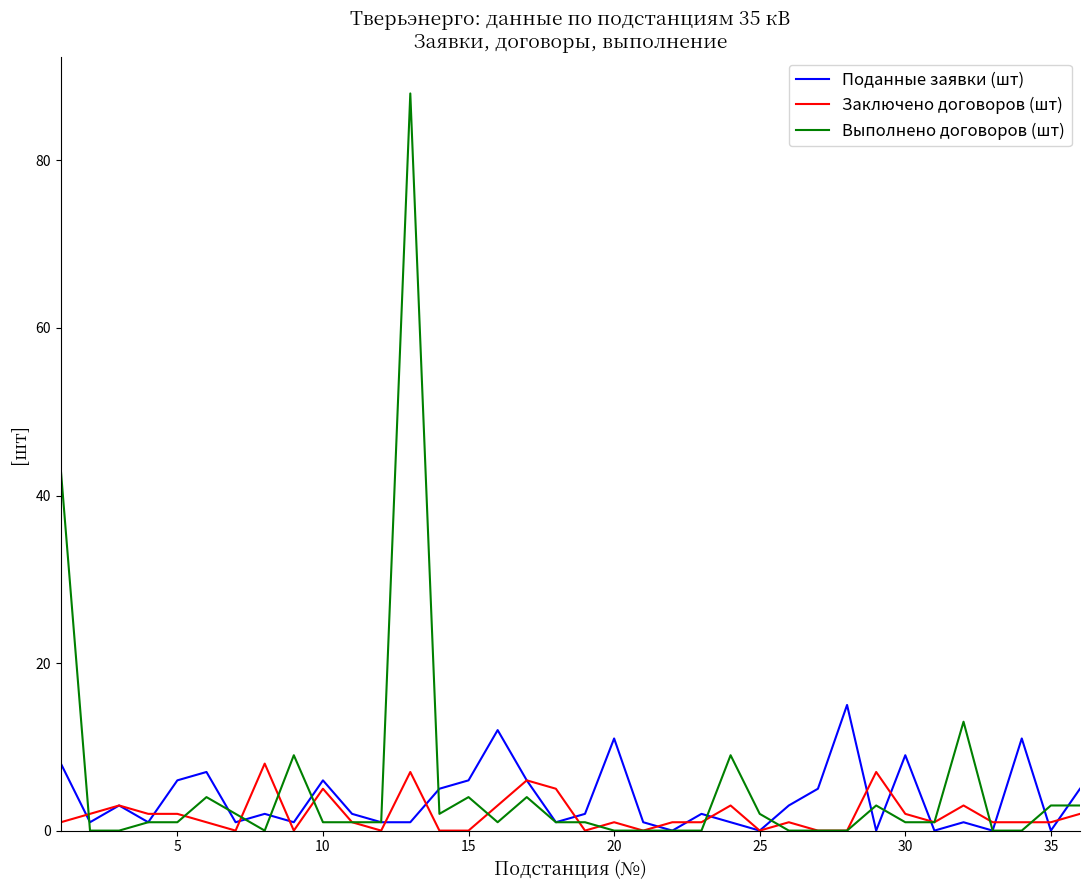

Which series has the largest total across all categories?

Выполнено договоров (шт)